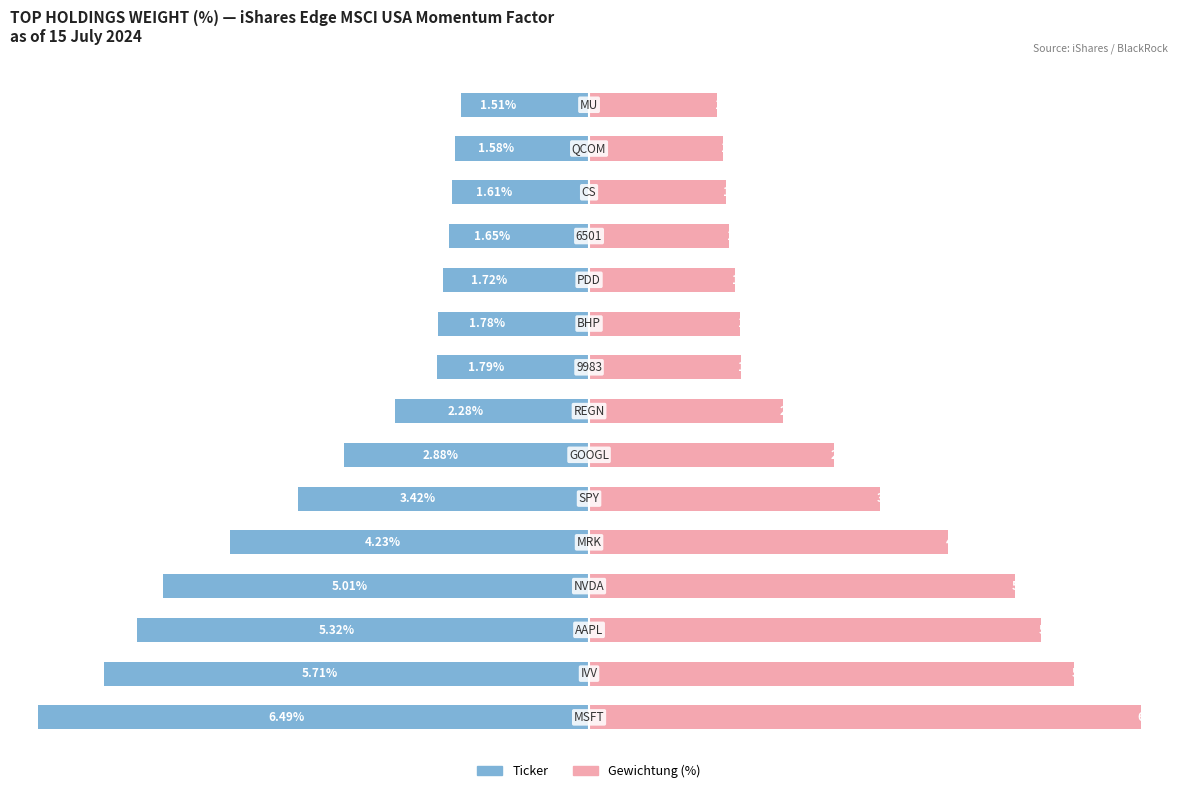

Rank the categories by Weight % (right) value from highest to lowest.

0, 1, 2, 3, 4, 5, 6, 7, 8, 9, 10, 11, 12, 13, 14